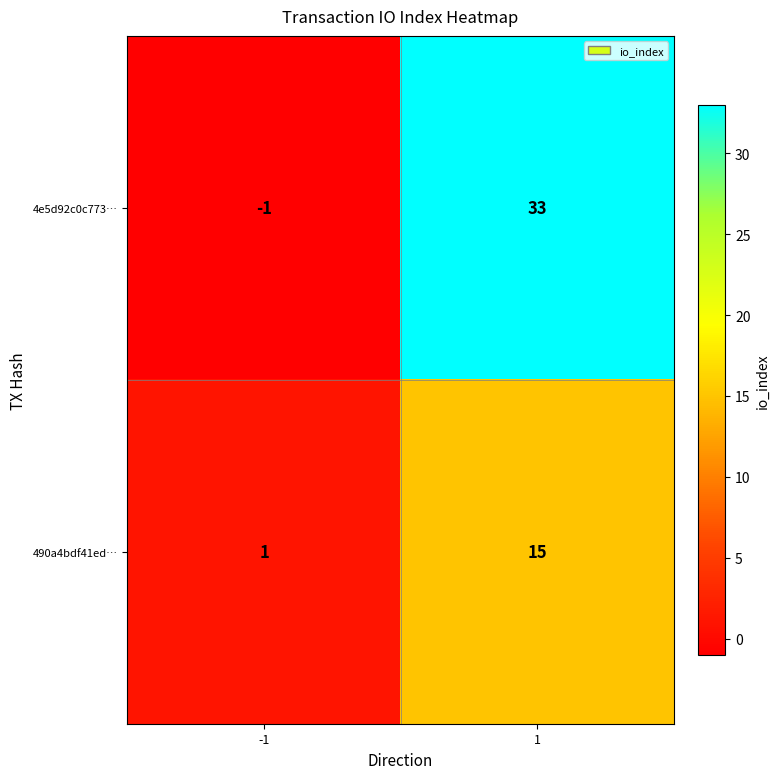

True or false: 4e5d92c0c773… has a value of 54 at 1.

False